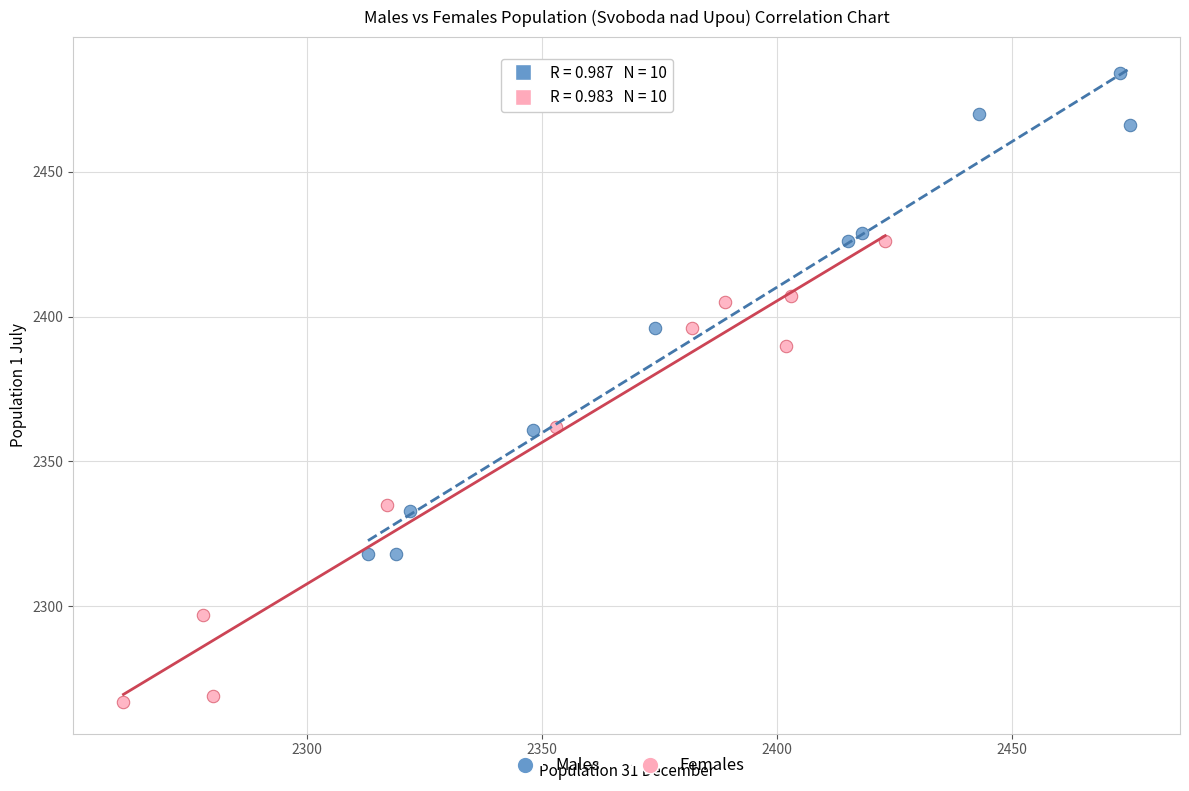

What are all the series names shown in the legend?

Males, Females